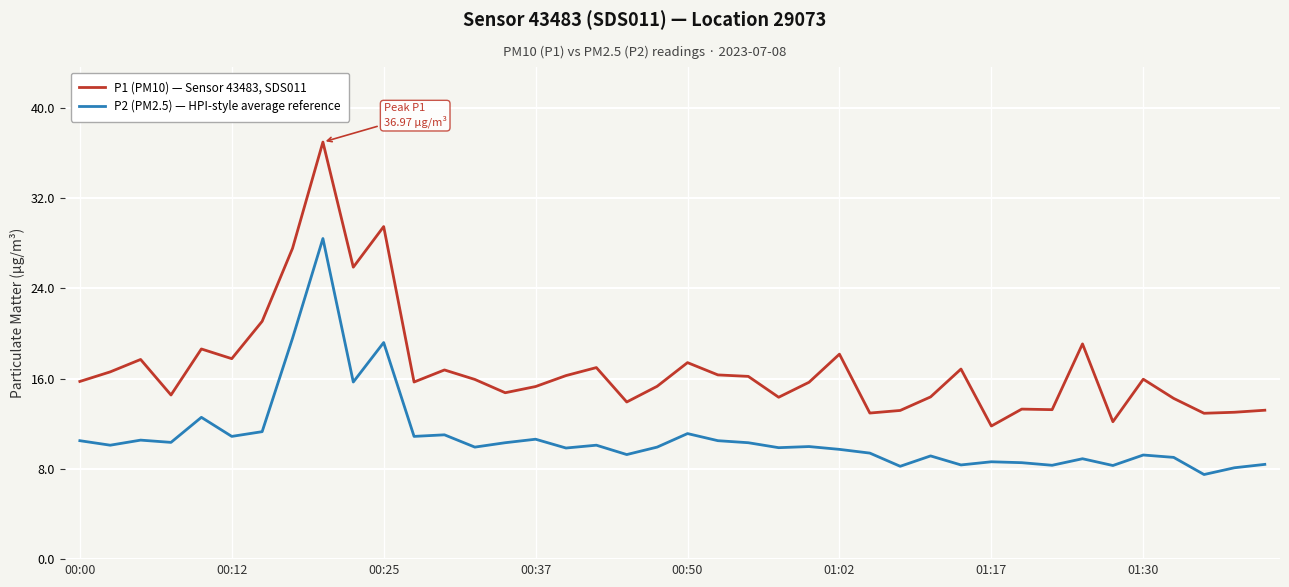

Which series has the largest range (max minus min)?

P1 (PM10) — Sensor 43483, SDS011